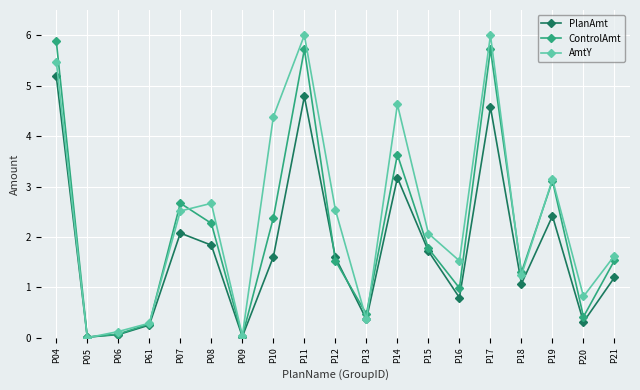

What is the spread (max minus min) of values at P15?

0.4